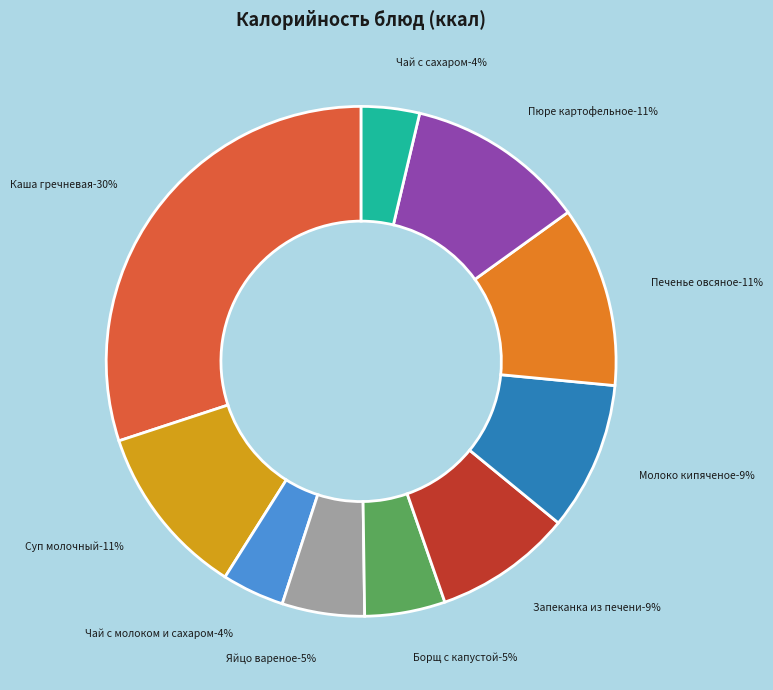

Rank the categories by value from lowest to highest.

ЧАЙ С САХАРОМ, Чай черный байховый с молоком и сахаром, БОРЩ С КАРТОФЕЛЕМ И СВЕЖЕЙ КАПУСТОЙ, Яйцо вареное, ЗАПЕКАНКА ИЗ ПЕЧЕНИ С РИСОМ, МОЛОКО КИПЯЧЕНОЕ, Суп молочный с гречневой крупой, ПЮРЕ КАРТОФЕЛЬНОЕ, ПЕЧЕНЬЕ ОВСЯНОЕ, Каша гречневая рассыпчатая